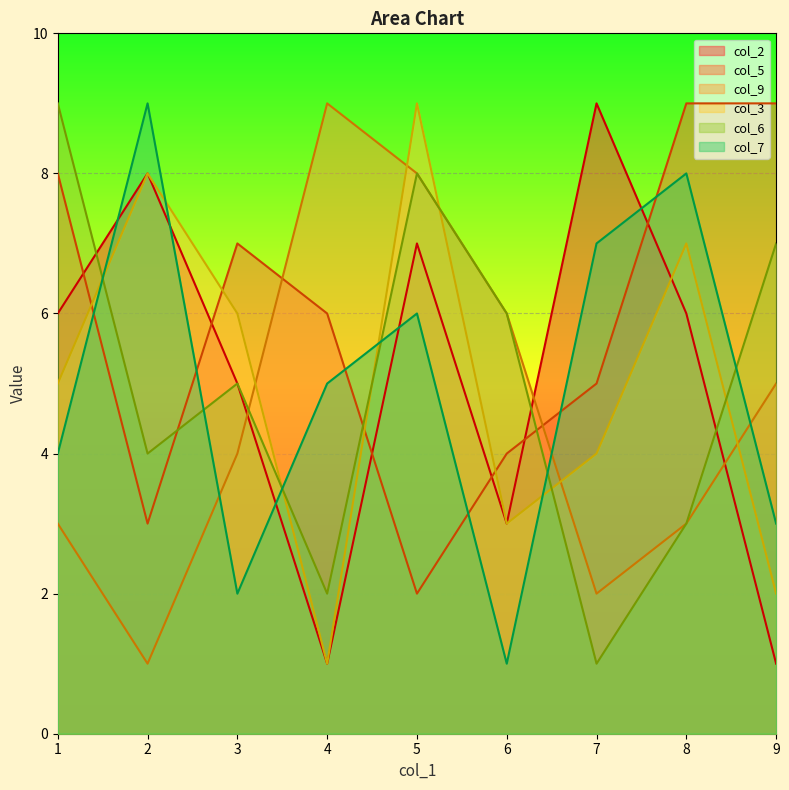

How many values in the col_6 series exceed 5?

4